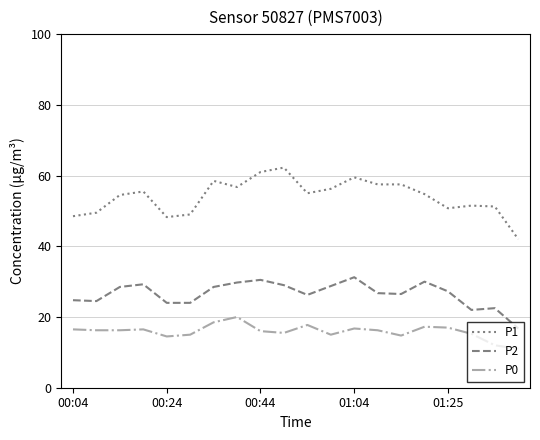

List the series in order of their overall mean, highest first.

P1, P2, P0